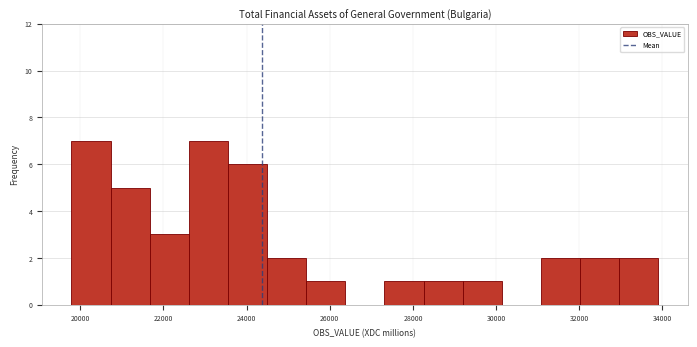

Reading left to right, list every bar in this chart as the range it spans on the x-axis followed by its height. Neither the bar edges nor the heights are printed on the chart, so give them approximately, as read against the axes.

19800 to 20800: 7
20800 to 21600: 5
21600 to 22600: 3
22600 to 23600: 7
23600 to 24400: 6
24400 to 25400: 2
25400 to 26400: 1
26400 to 27400: 0
27400 to 28200: 1
28200 to 29200: 1
29200 to 30200: 1
30200 to 31000: 0
31000 to 32000: 2
32000 to 33000: 2
33000 to 34000: 2